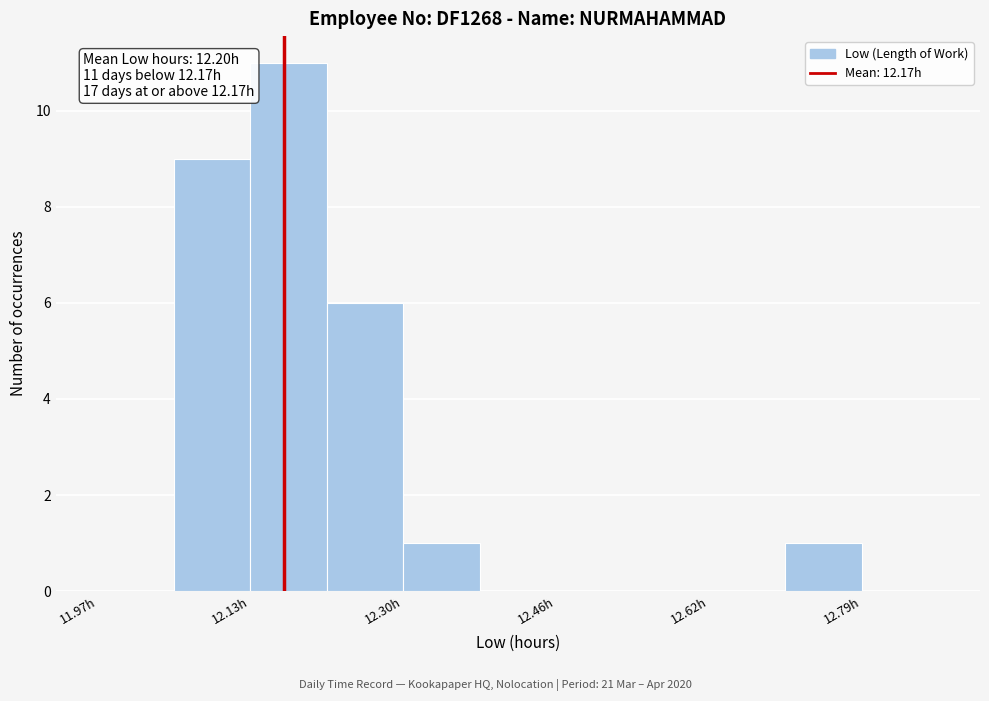

Over which range of the x-axis is the bar tallest?

12.14 to 12.22